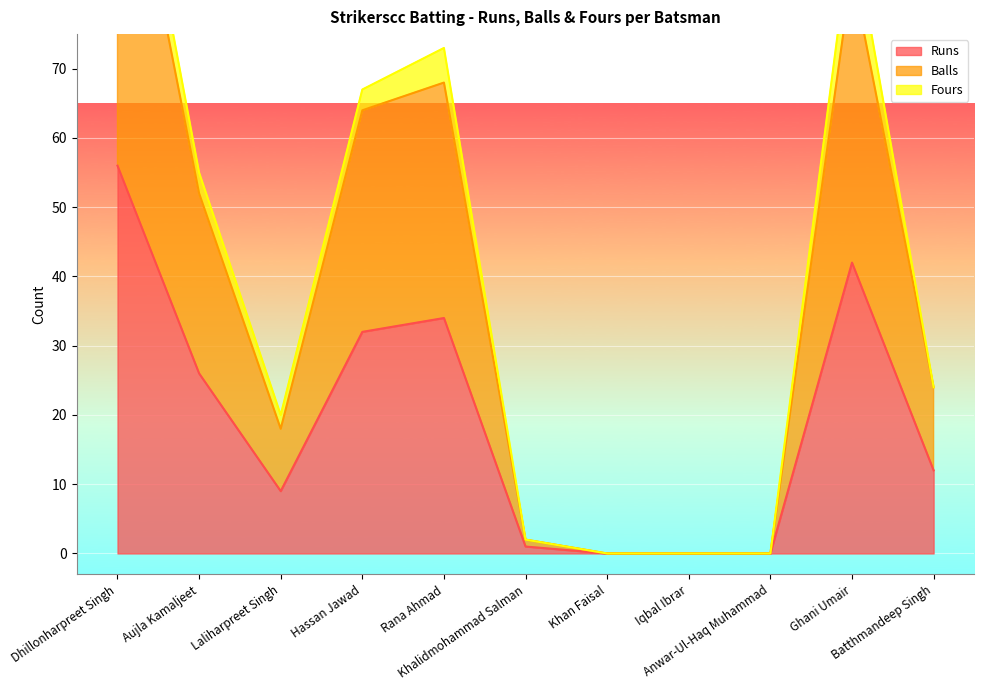

What position from the left is Rana Ahmad?

5